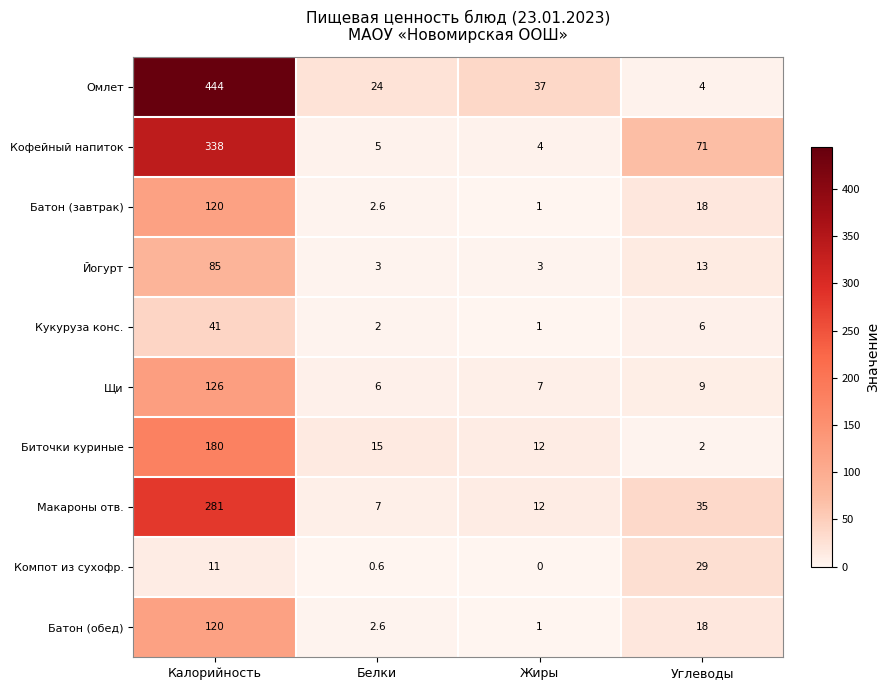

List the labels in order of Кофейный напиток value, smallest first.

Жиры, Белки, Углеводы, Калорийность